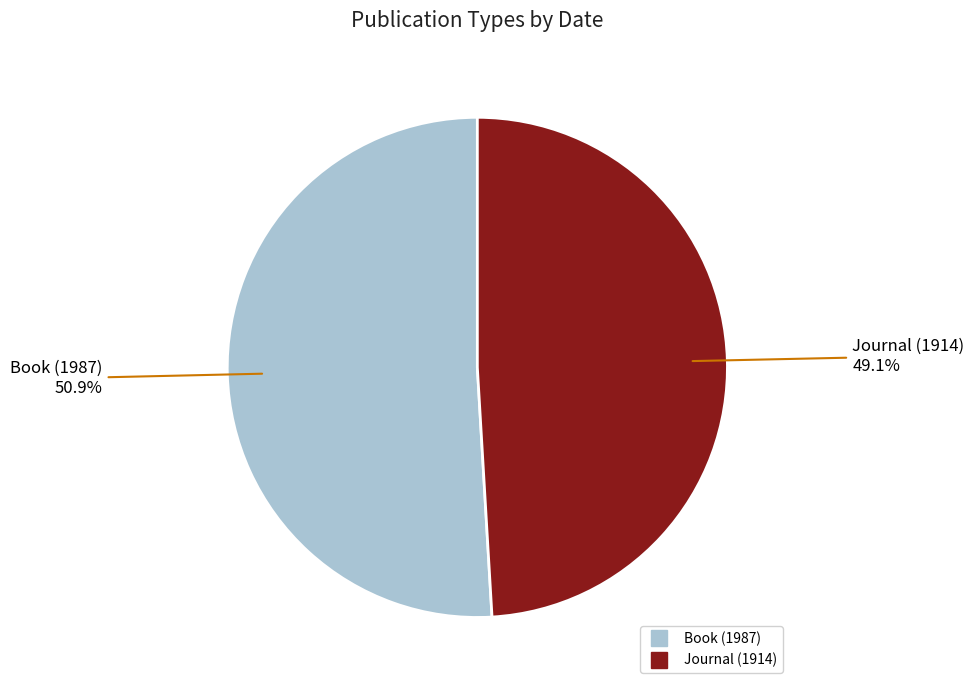

Between Journal (1914) and Book (1987), which is larger?

Book (1987)